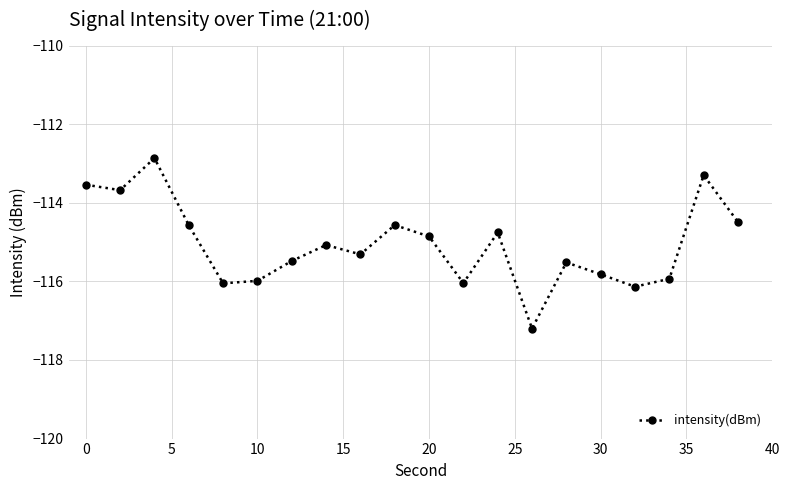

What is the smallest value displayed?

-117.2